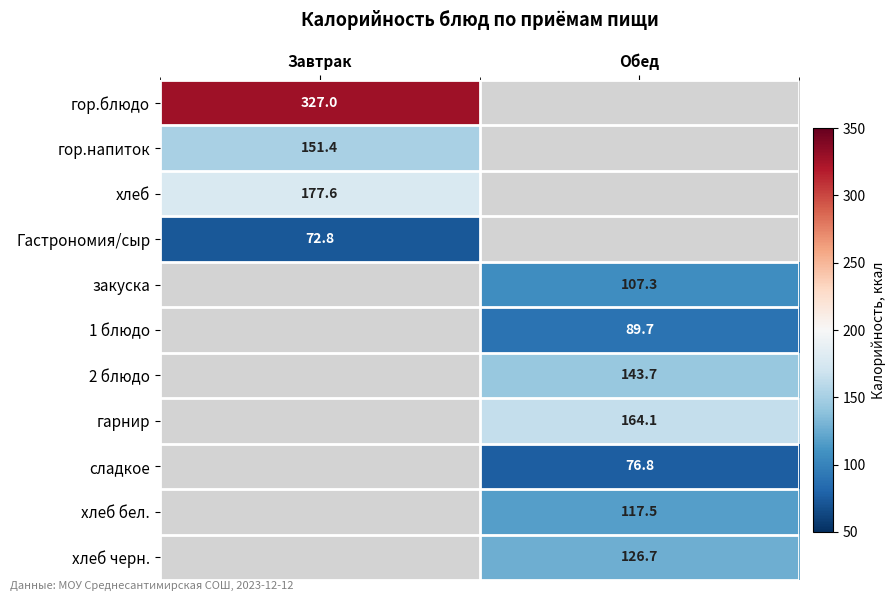

Is the value of хлеб черн. at Обед greater than the value of Гастрономия/сыр at Завтрак?

Yes